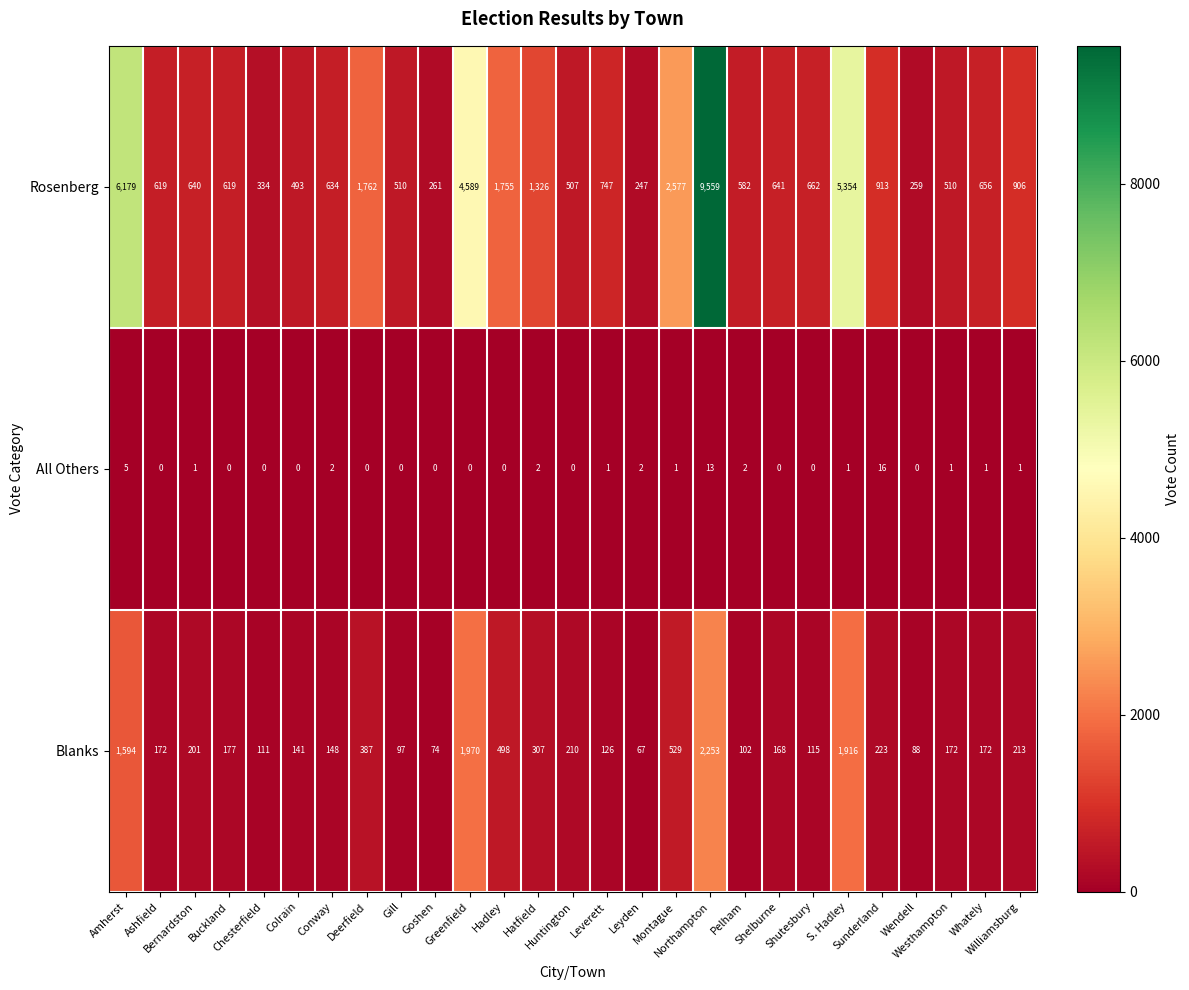

At how many categories does at least one series exceed 1981?

5